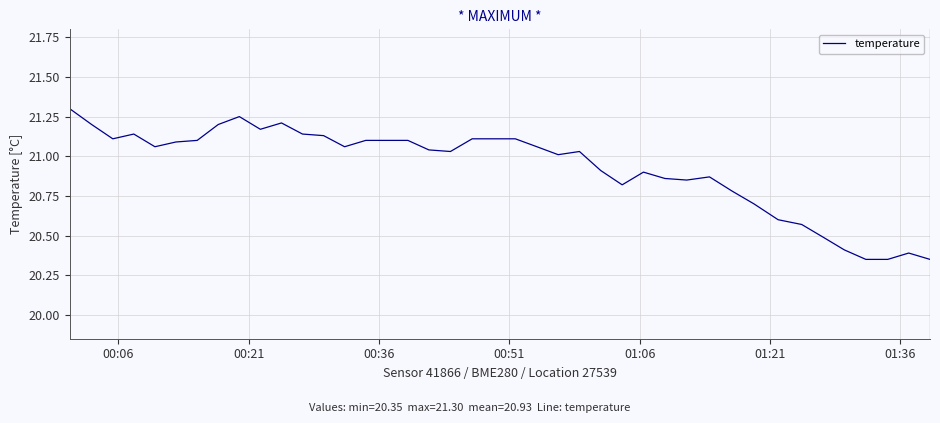

What is the maximum value shown in the chart?

21.3